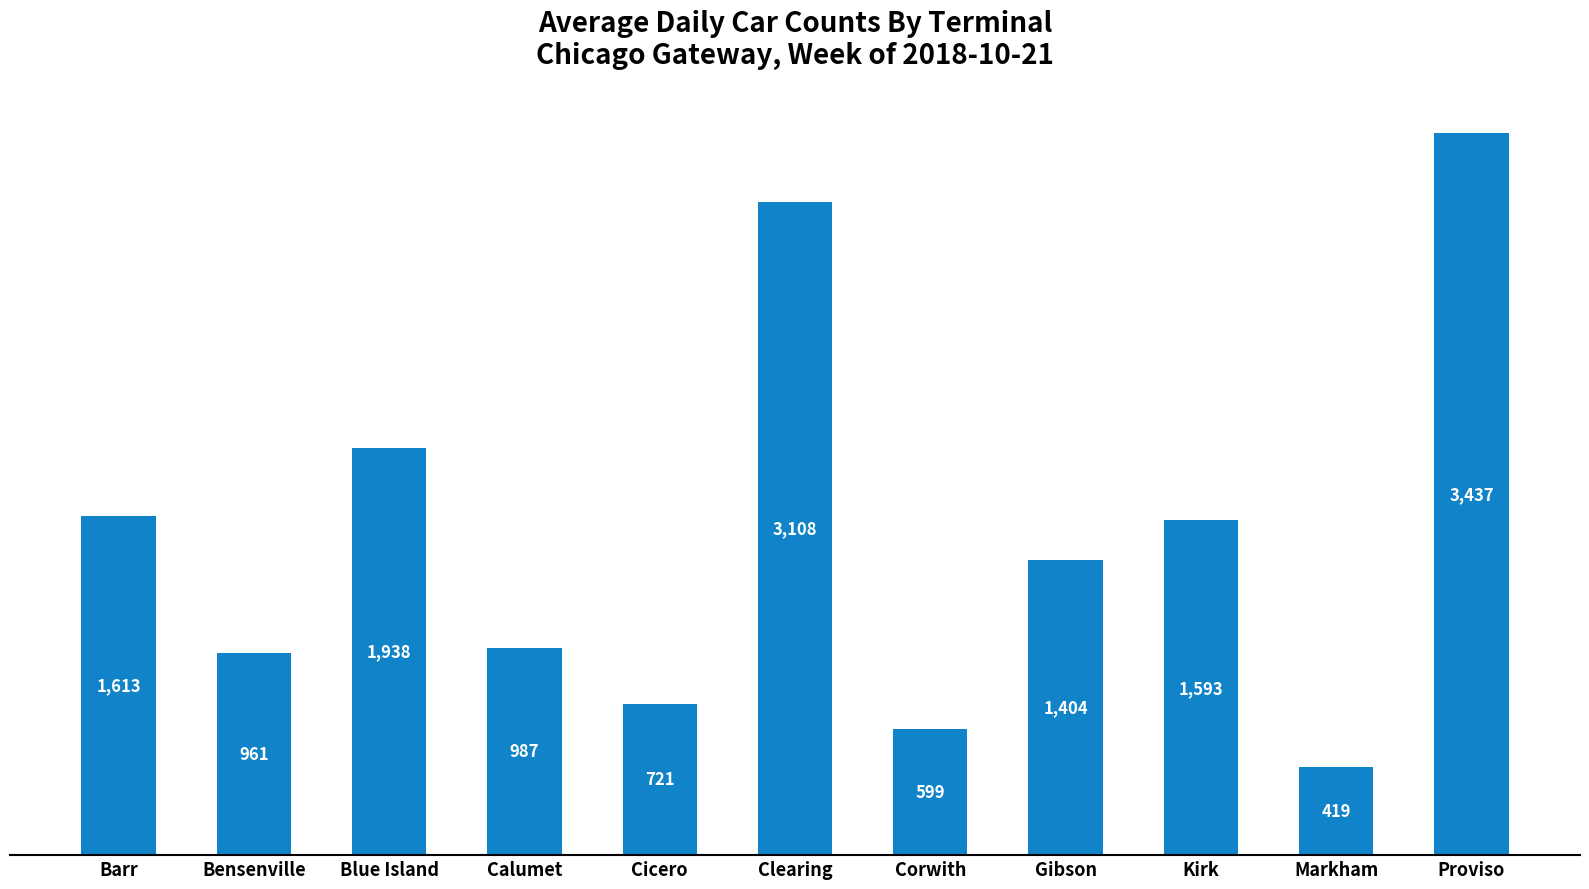

How many bars are there in total?

11